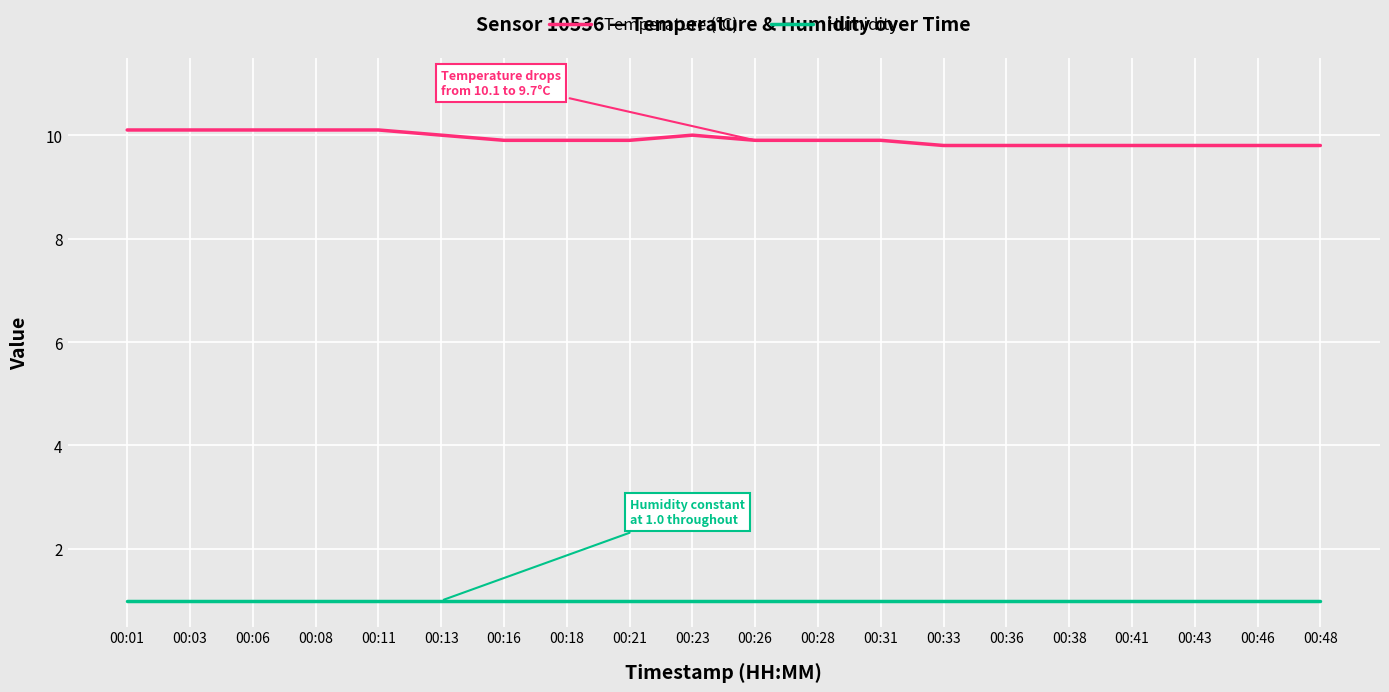

Which series has the largest total across all categories?

Temperature (°C)